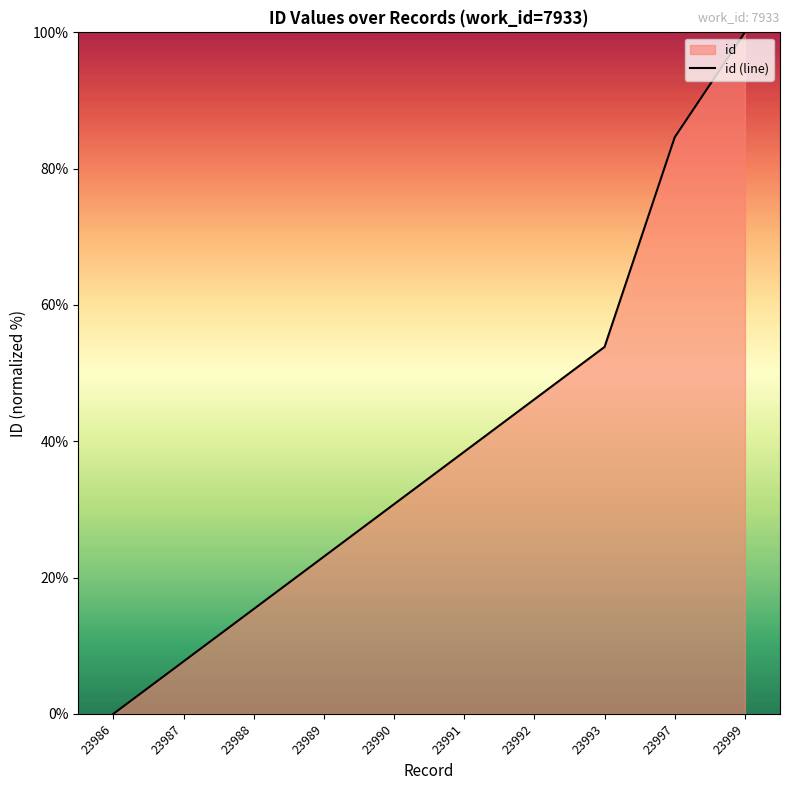

What is the maximum value shown in the chart?

100.0